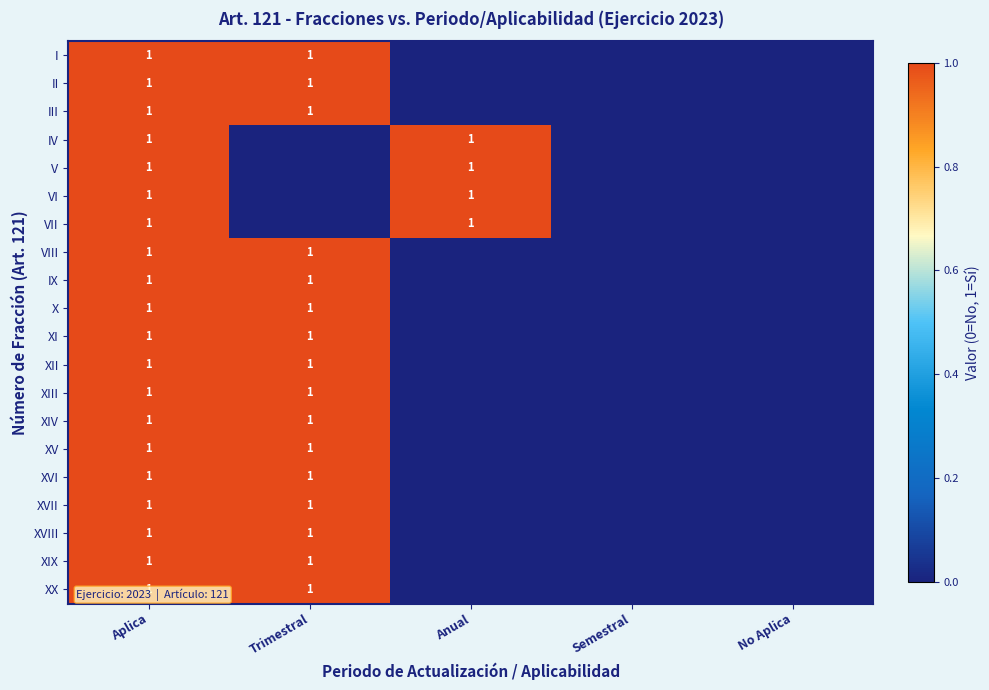

The value of IX at Trimestral is 1. True or false?

True